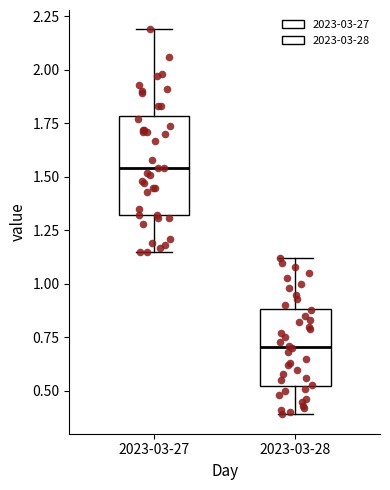

Which box has the lowest median line?

2023-03-28